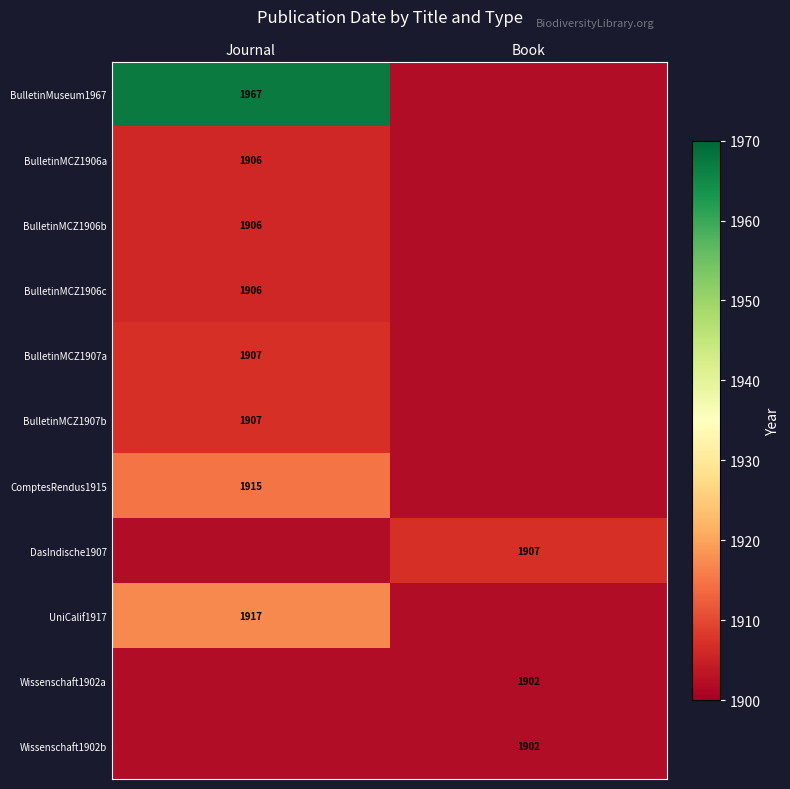

Which has a higher value, Book or Journal?

Journal